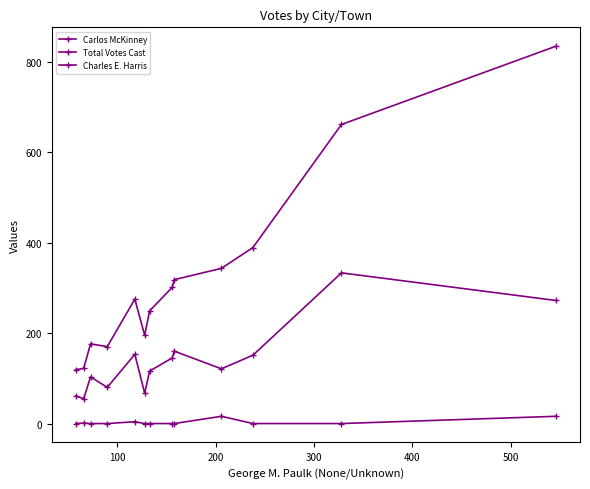

Count the number of data series in this chart.

3